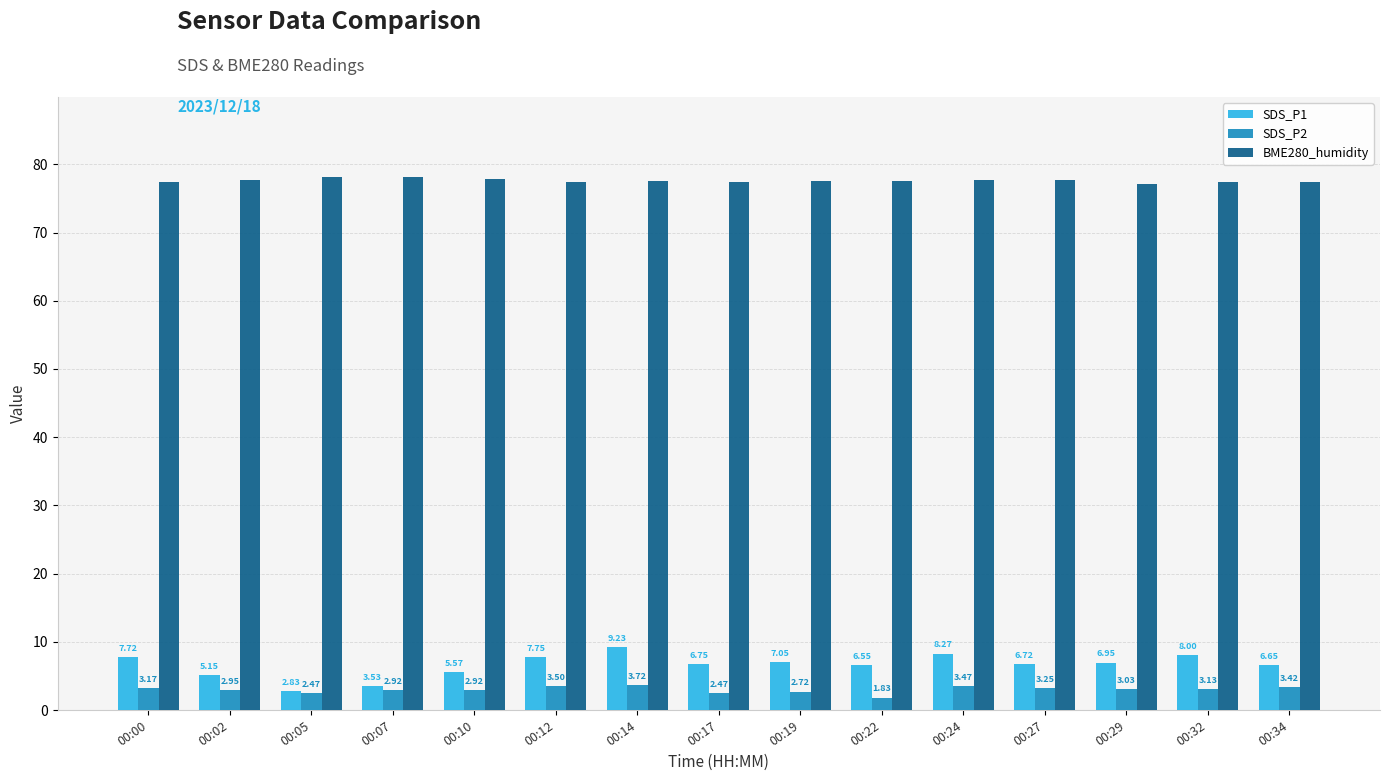

List the series in order of their peak value, lowest first.

SDS_P2, SDS_P1, BME280_humidity